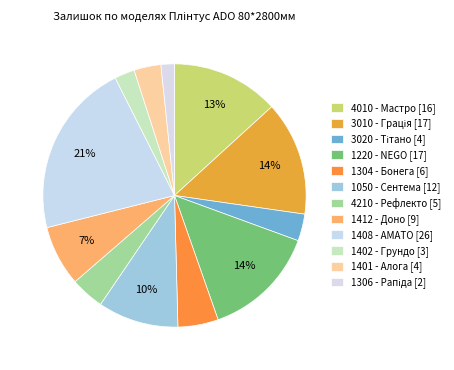

How much of the chart is everything except 3010 - Грація?

86.0%